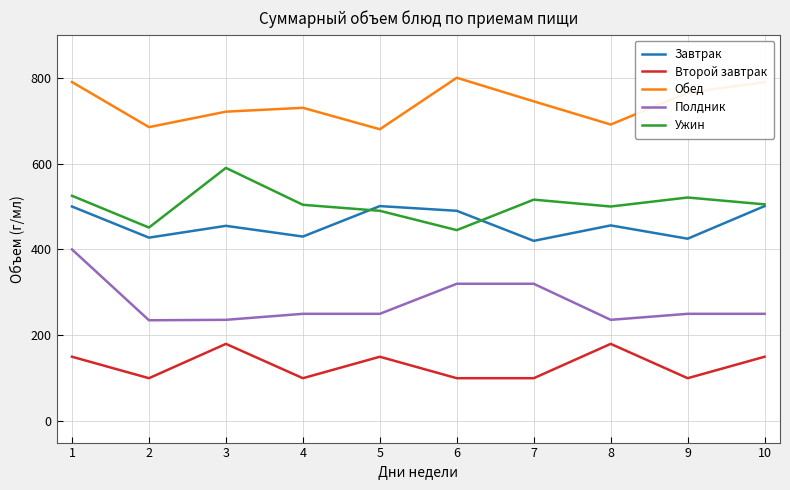

List the series in order of their peak value, highest first.

Обед, Ужин, Завтрак, Полдник, Второй завтрак